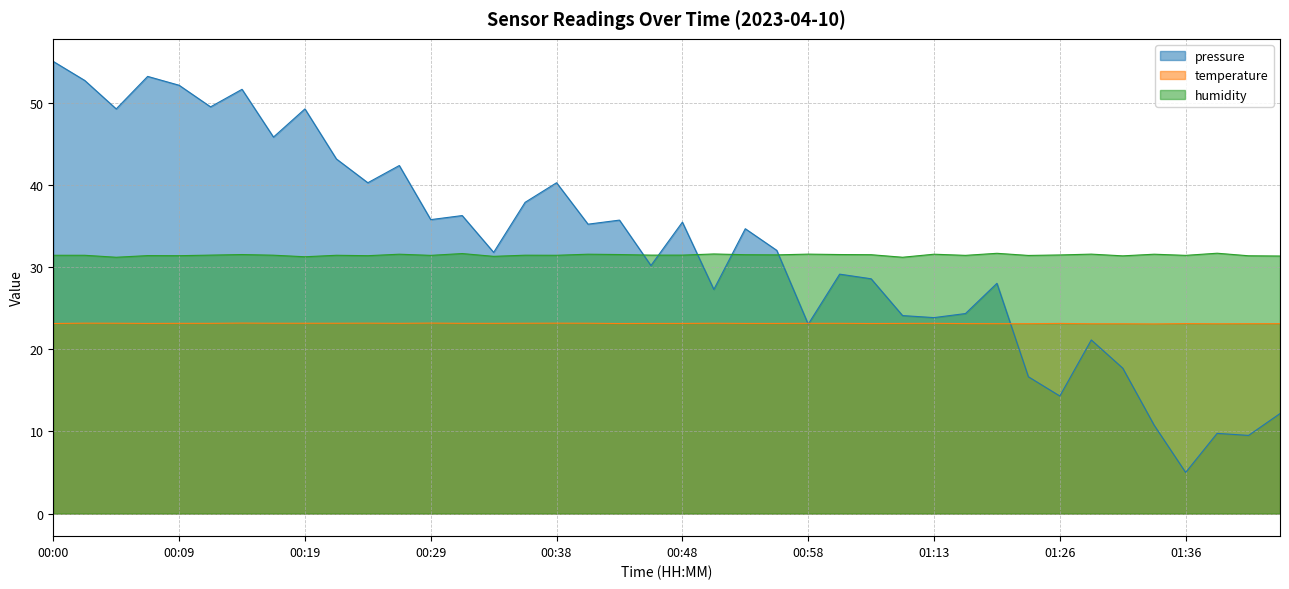

In temperature, how many points are lower than both neighbors (excluding endpoints)?

6